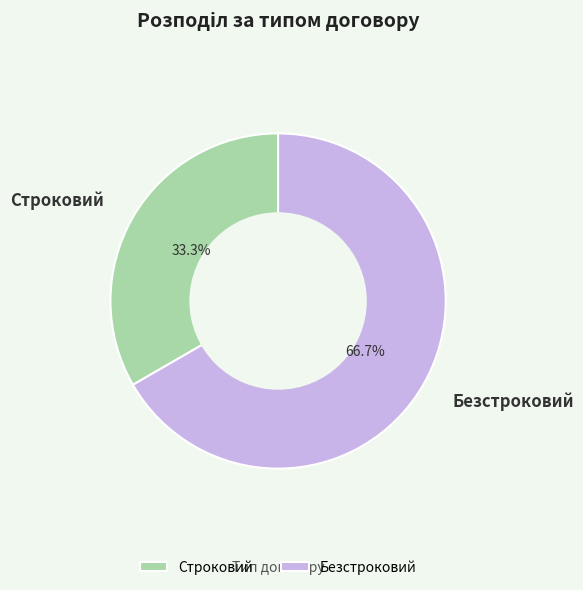

To the nearest percent, what percentage of the pie is Безстроковий?

67%